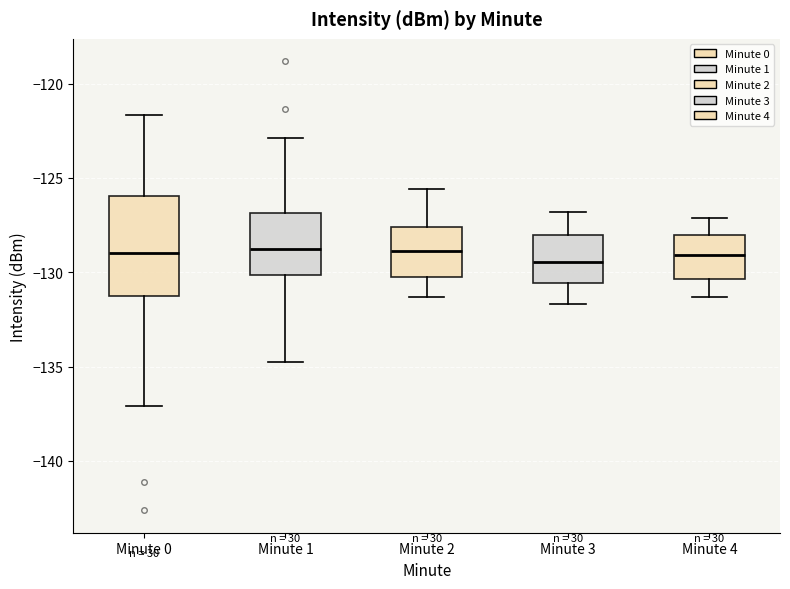

Reading left to right, read every box against the y-axis: the position of its median line, the range the box covers, and the ends of its whiskers. The values are not printed on the chart, so give them approximately, as read against the axis.

Minute 0: median -129.0, box -131.5 to -126.0, whiskers -137.0 to -121.5
Minute 1: median -129.0, box -130.0 to -127.0, whiskers -135.0 to -123.0
Minute 2: median -129.0, box -130.0 to -127.5, whiskers -131.5 to -125.5
Minute 3: median -129.5, box -130.5 to -128.0, whiskers -131.5 to -127.0
Minute 4: median -129.0, box -130.5 to -128.0, whiskers -131.5 to -127.0